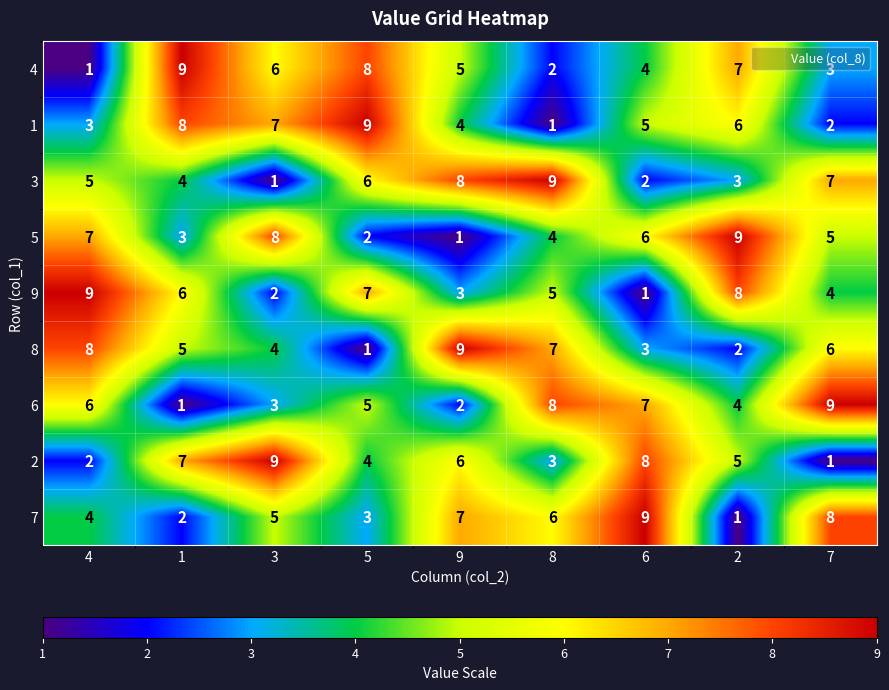

Is it true that 6 equals 9 at 7?

True